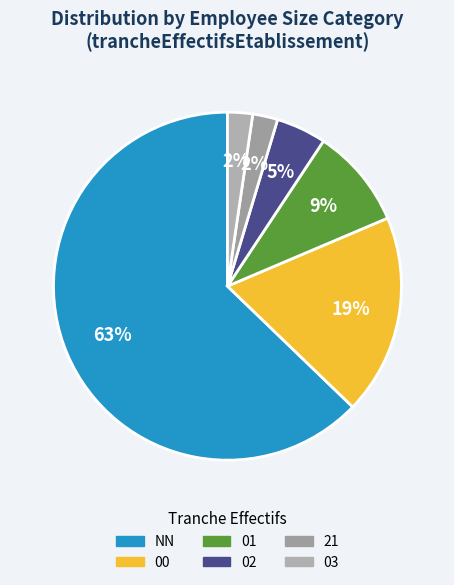

Does any single category account for the majority?

Yes